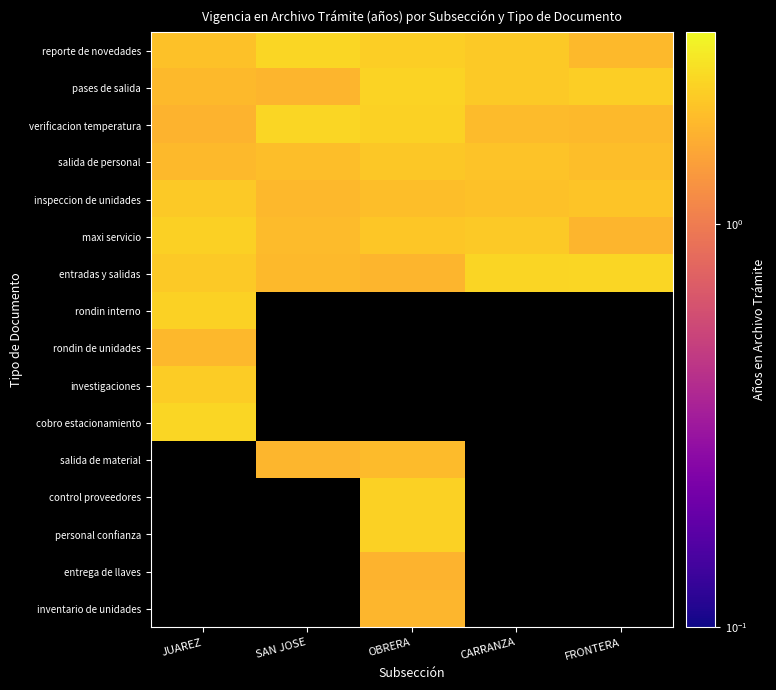

How many categories are shown in the chart?

5